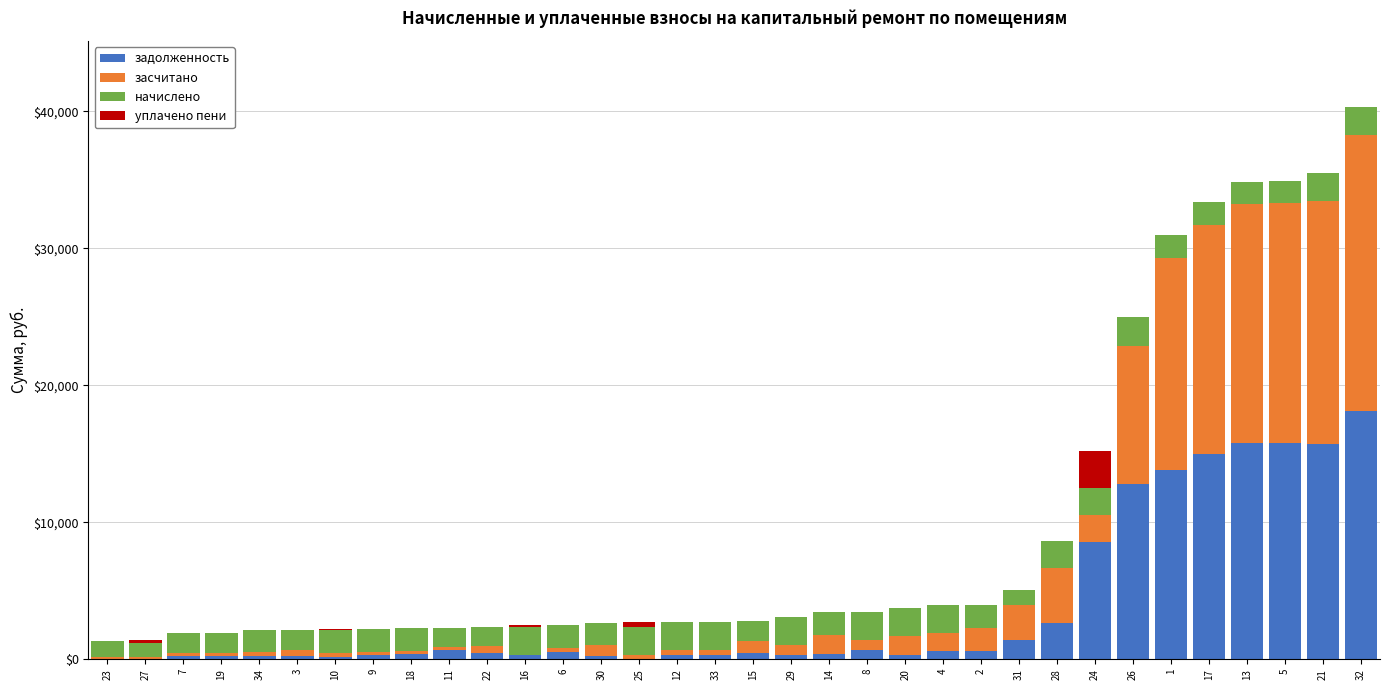

The value of задолженность at 26 is 12826.8. True or false?

True